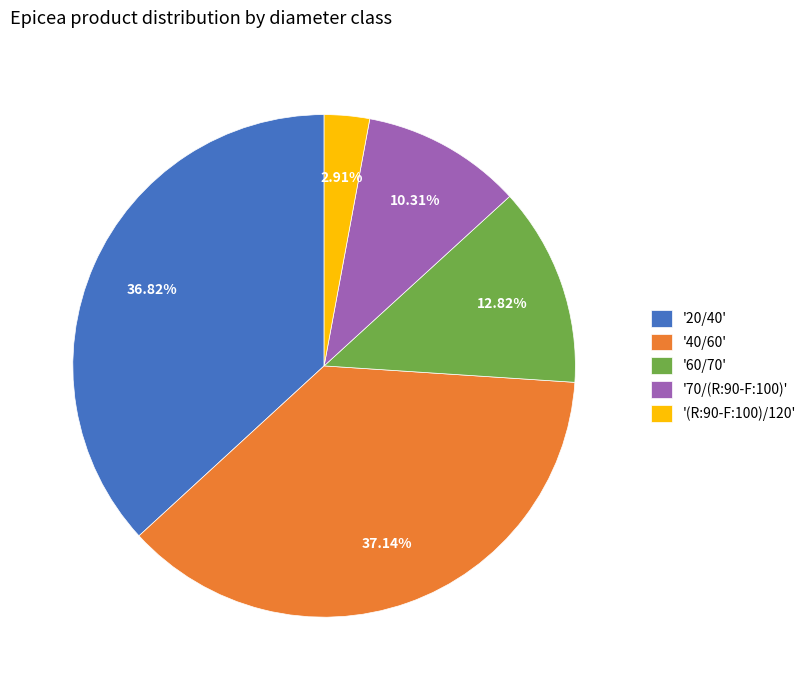

Is there a majority slice in this chart?

No